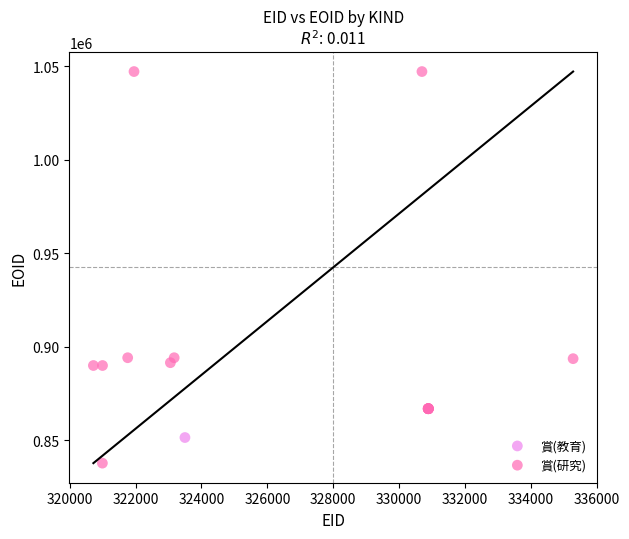

What are all the series names shown in the legend?

賞(教育), 賞(研究)